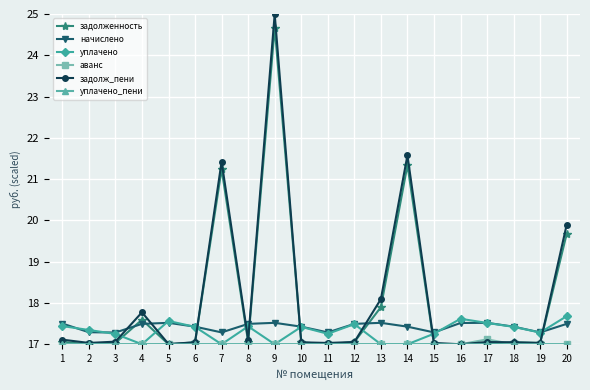

The value of аванс at 8 is 17.0. True or false?

True